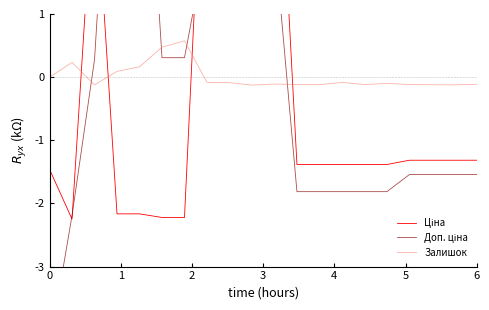

What are all the series names shown in the legend?

Ціна, Доп. ціна, Залишок